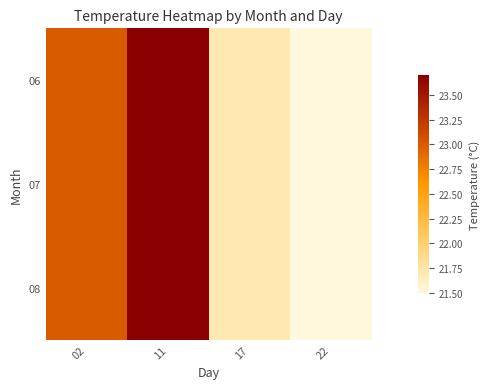

Which label corresponds to the smallest value in the chart?

22